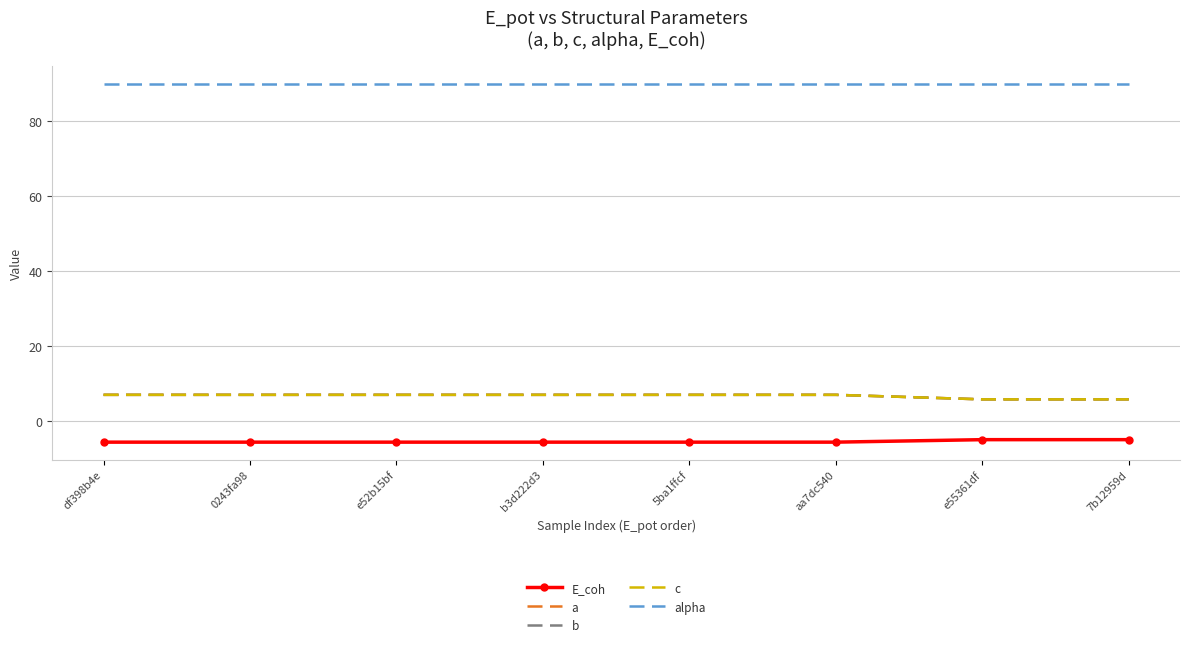

Reading left to right, transcribe all the data shown in this chart.

E_coh: -5.6	-5.6	-5.6	-5.6	-5.6	-5.6	-4.9	-4.9
a: 7.0	7.0	7.0	7.0	7.0	7.0	5.8	5.8
b: 7.0	7.0	7.0	7.0	7.0	7.0	5.8	5.8
c: 7.0	7.0	7.0	7.0	7.0	7.0	5.8	5.8
alpha: 90.0	90.0	90.0	90.0	90.0	90.0	90.0	90.0